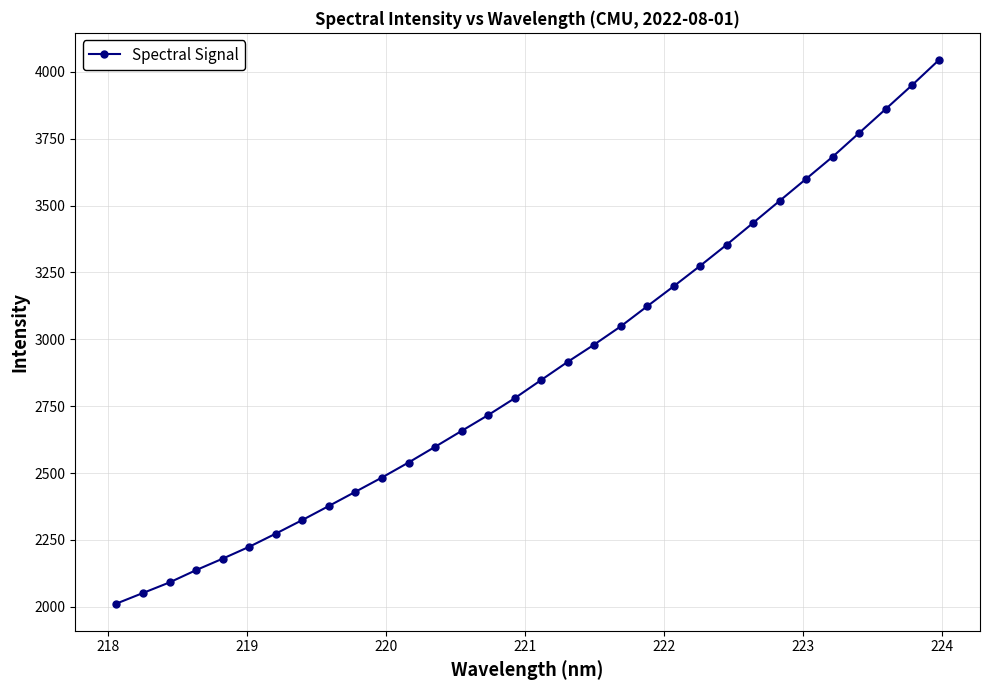

True or false: there are more than 2 points higher than both neighbors.

False